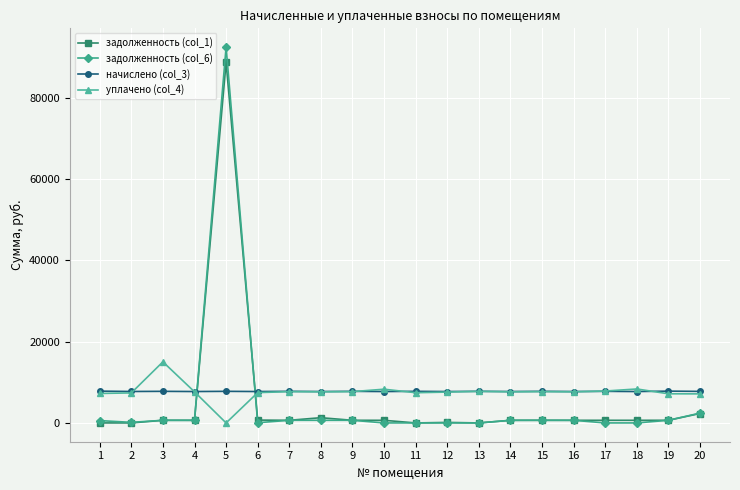

At which label does уплачено (col_4) reach its peak?

3